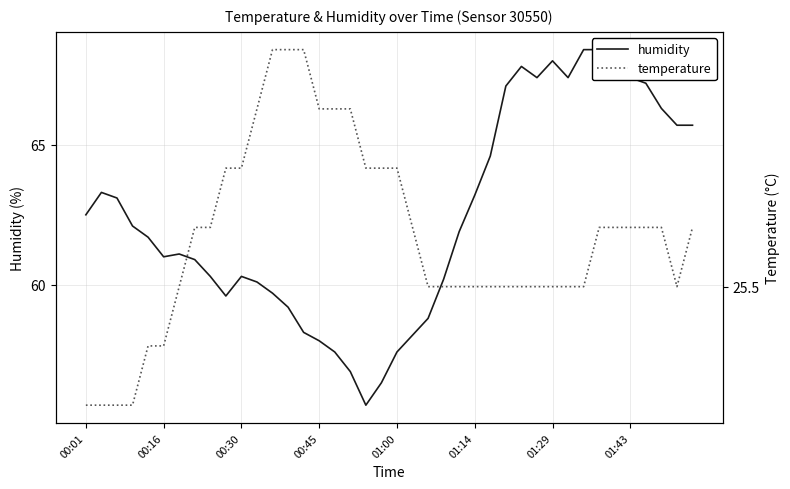

At how many categories does at least one series exceed 65?

13